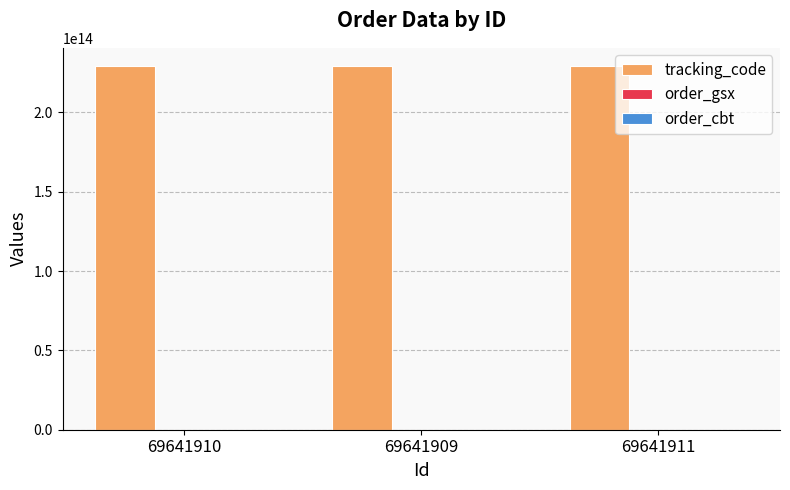

Which series has the largest total across all categories?

tracking_code